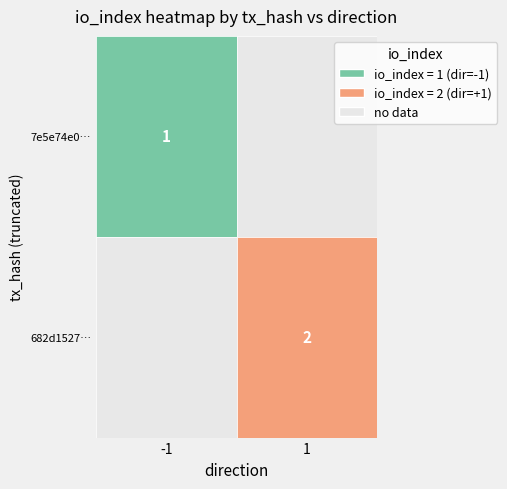

Between direction and io_index, which is larger?

io_index